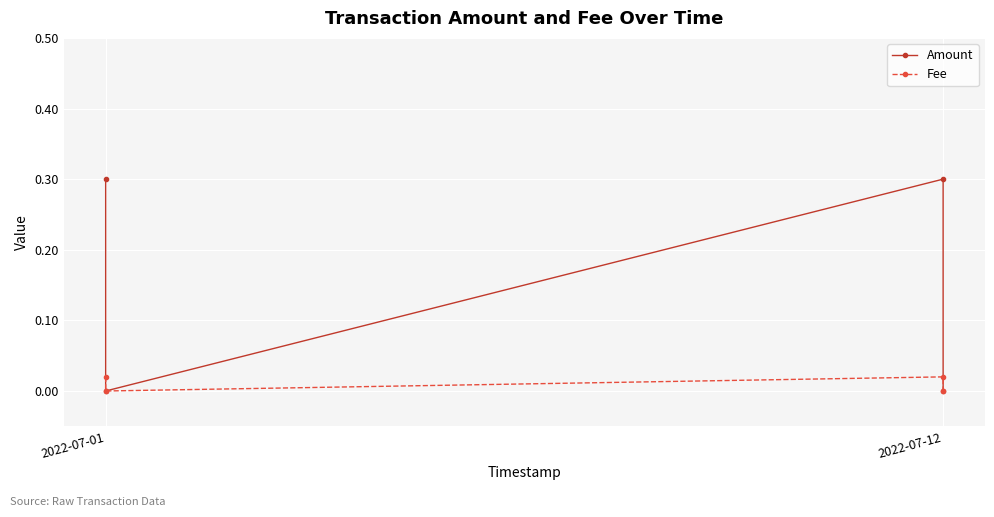

How many series are shown in this chart?

2